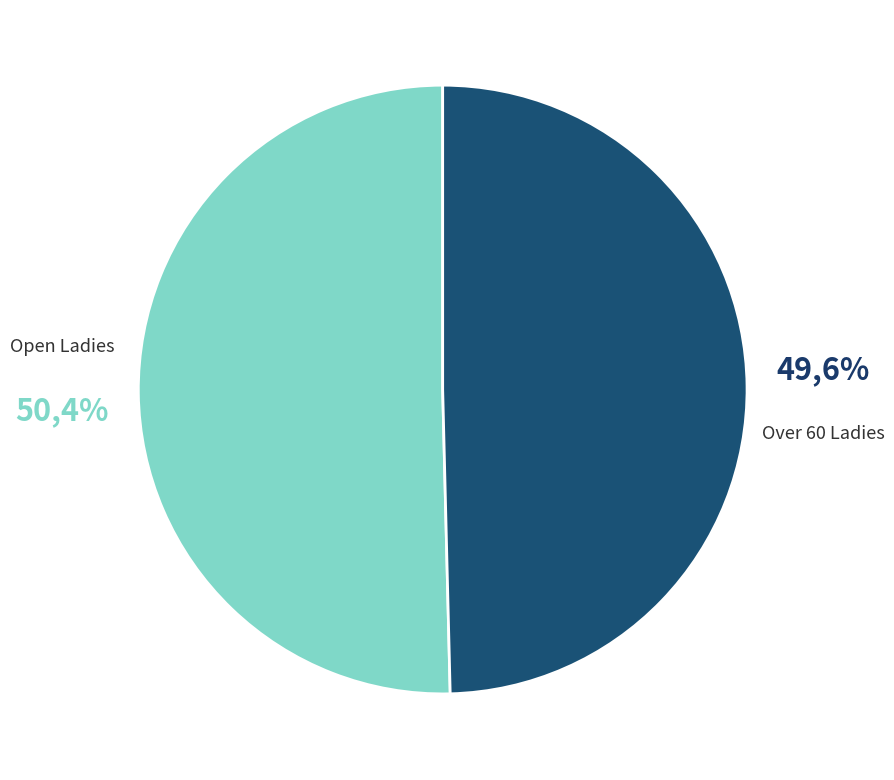

True or false: Open Ladies accounts for 50% of the total.

True